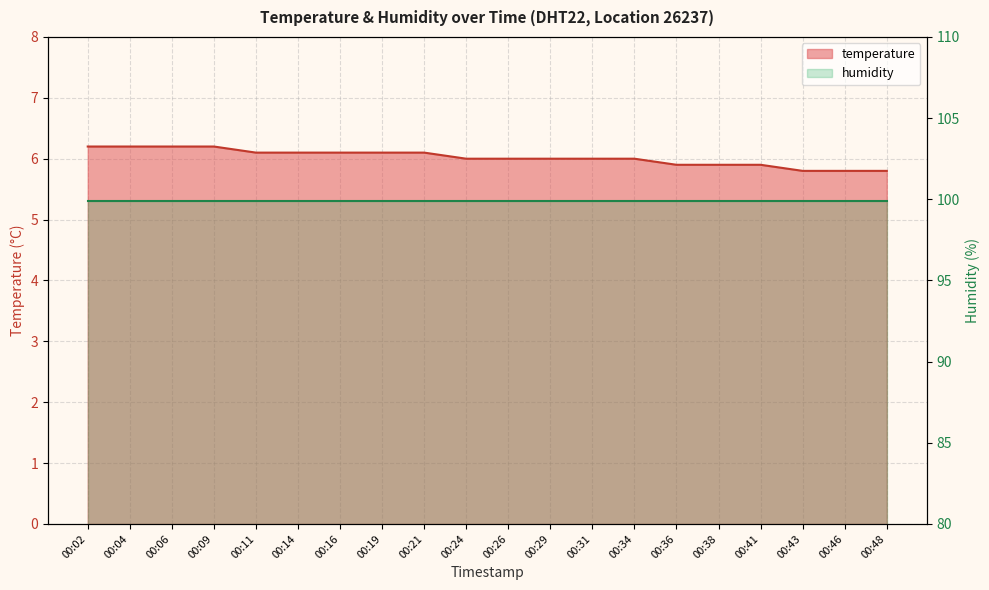

True or false: there are more than 0 points higher than both neighbors.

False